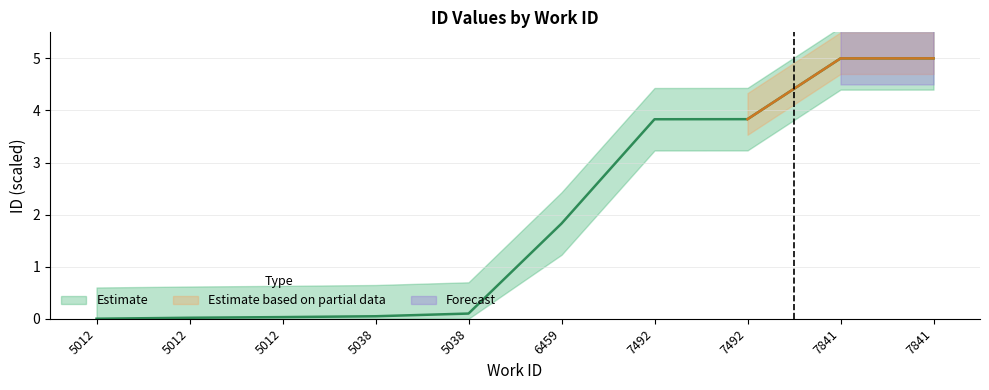

How many lines are shown in the chart?

1